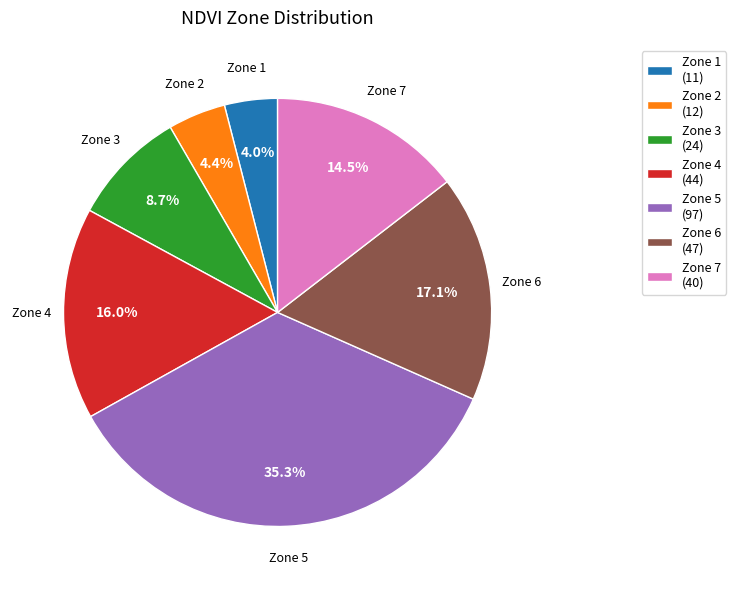

True or false: Zone 6 accounts for 4% of the total.

False